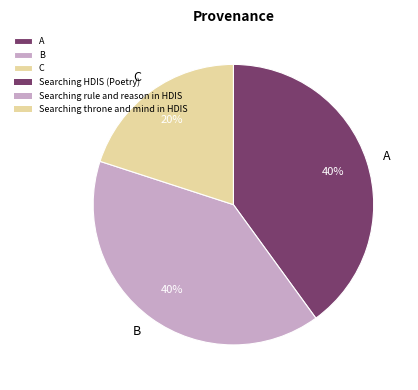

What is the ratio of the value at B to the value at C?

2.0